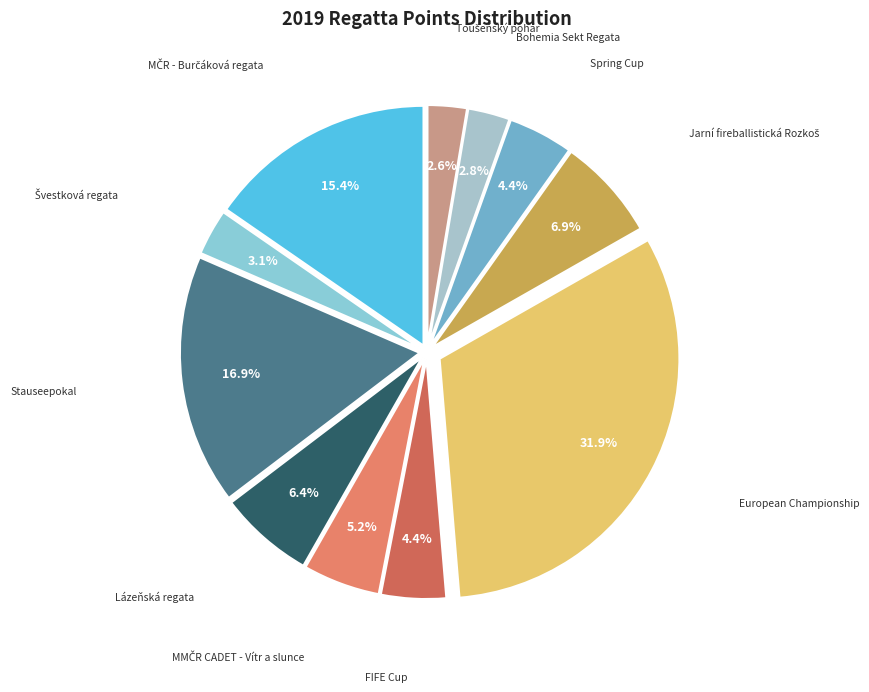

How many slices are in this pie chart?

11